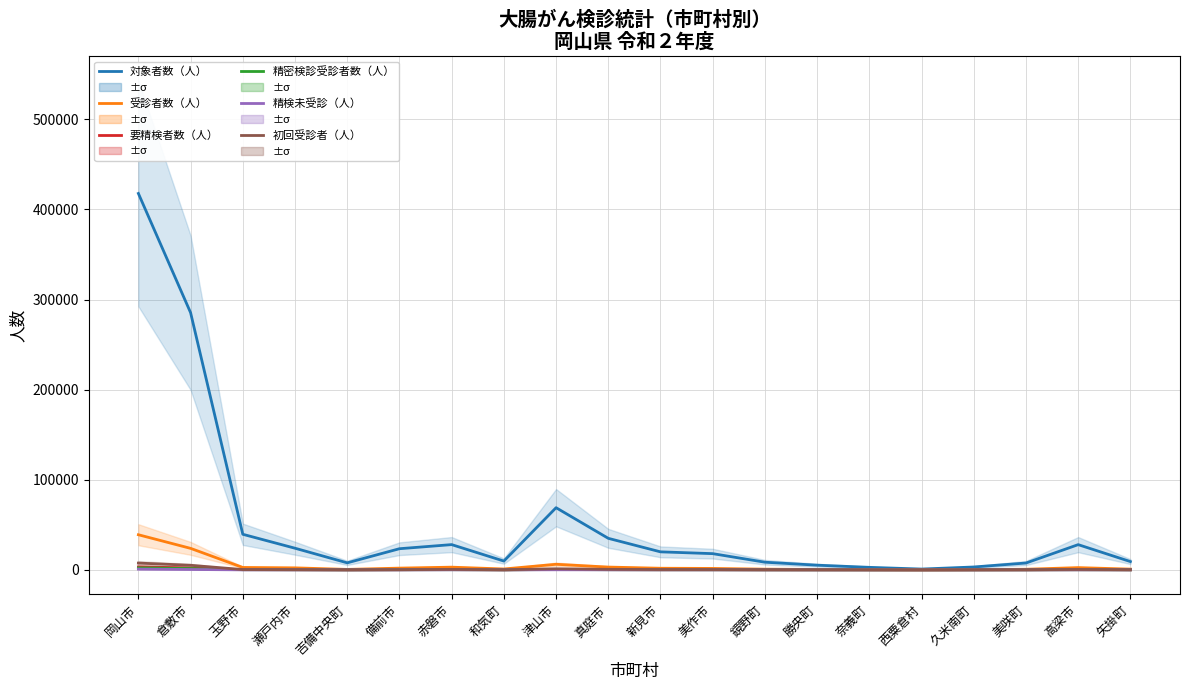

True or false: 初回受診者（人） has more than 1 points higher than both neighbors.

True